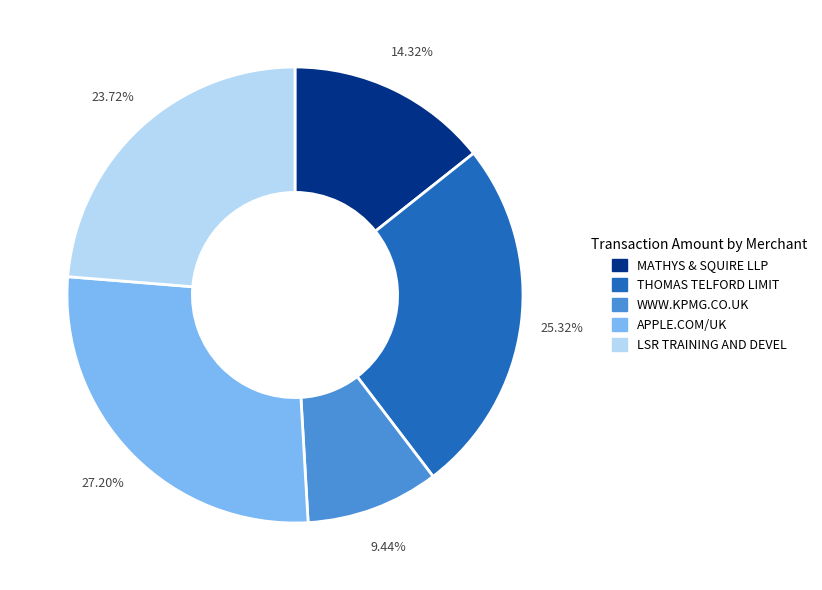

Is it true that MATHYS & SQUIRE LLP is 14% of the pie?

True